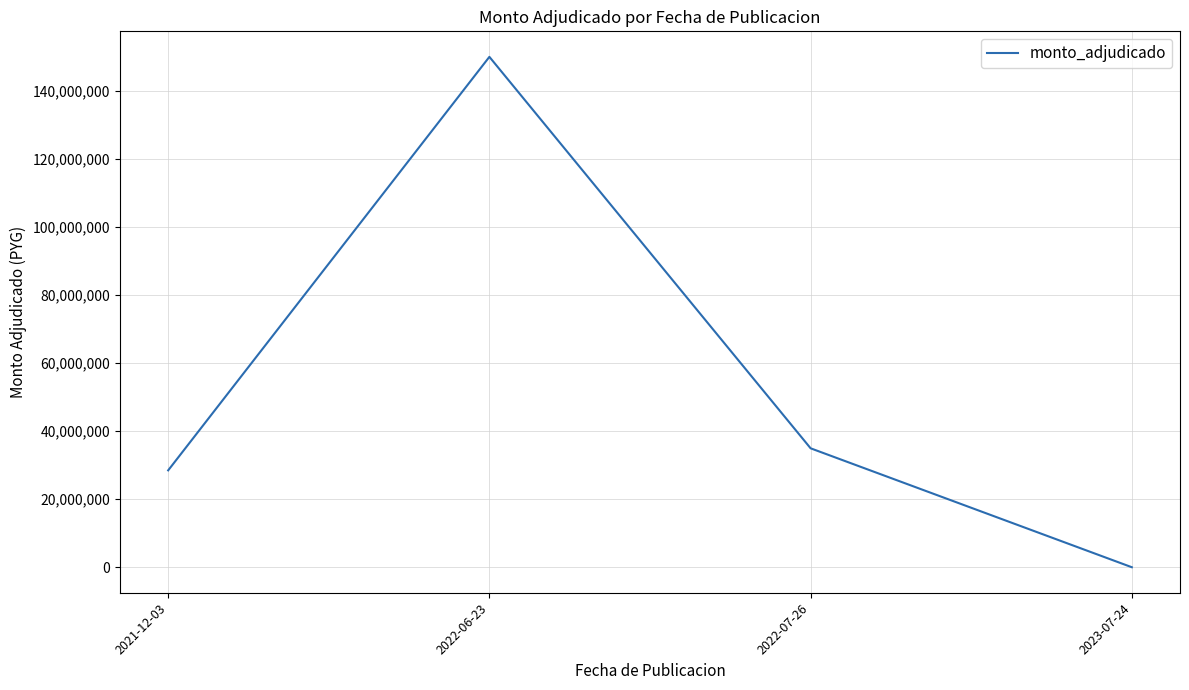

What is the difference between the second highest and second lowest values?

6483200